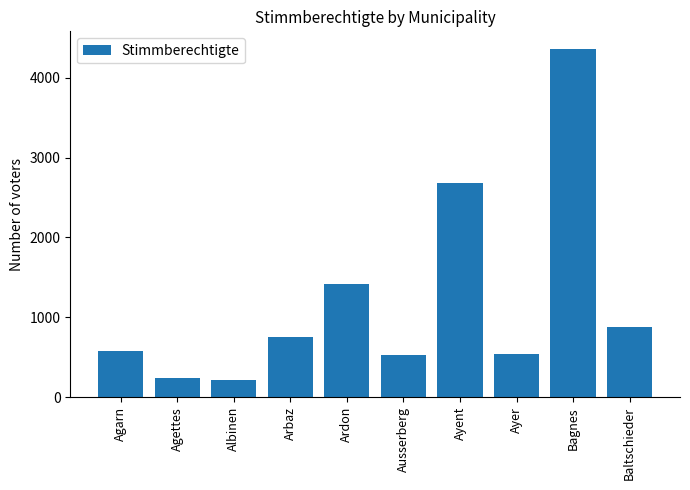

What is the average value?

1219